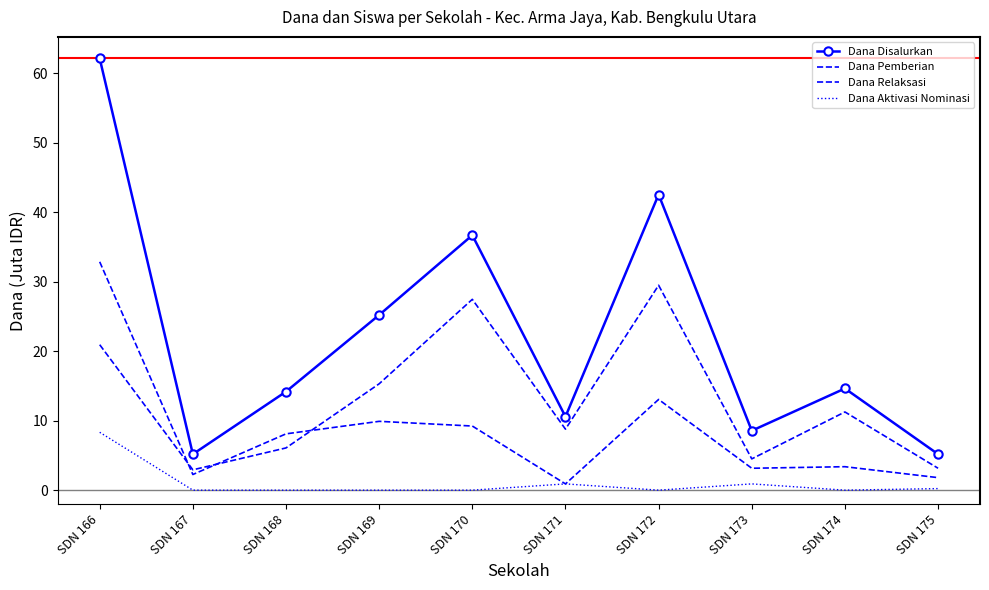

What is the total value across all series at SDN 167?

10.3